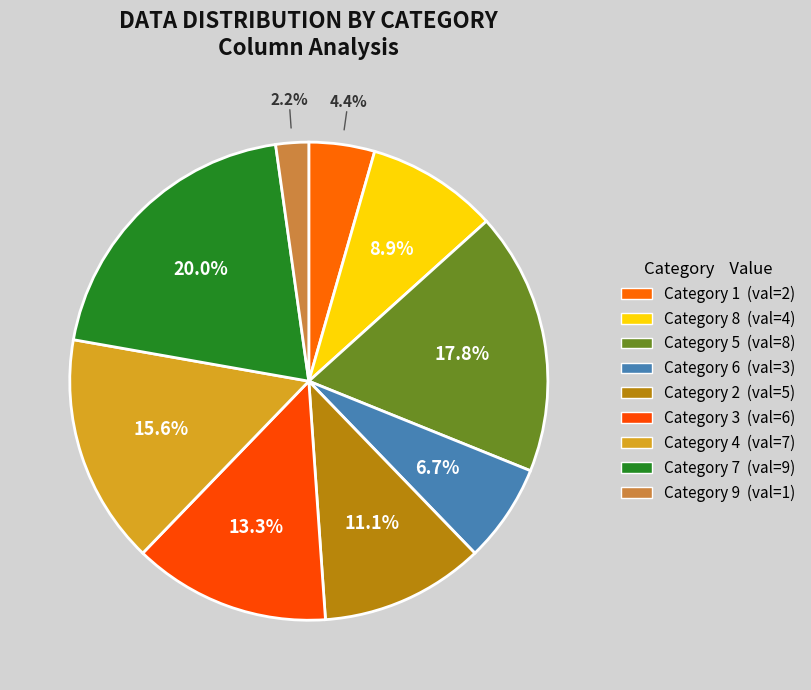

Count the number of slices in the pie.

9